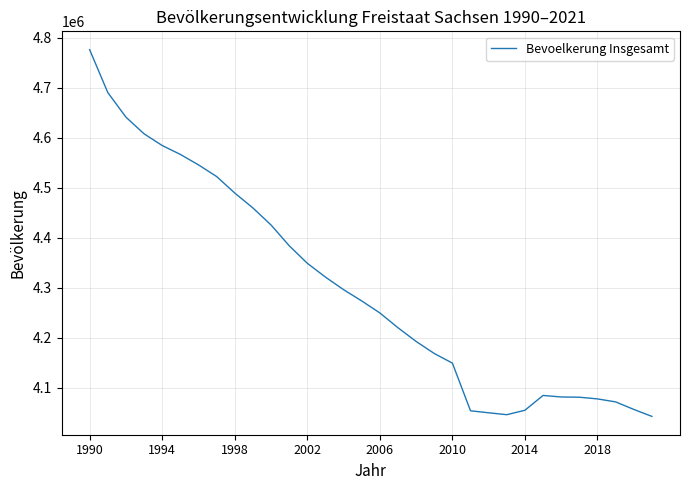

What is the greatest value displayed?

4775914